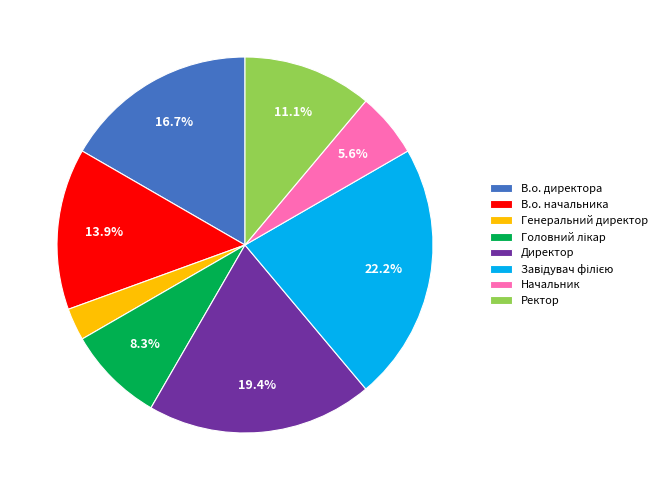

To the nearest percent, what is the difference between the Ректор and В.о. начальника slice percentages?

3%